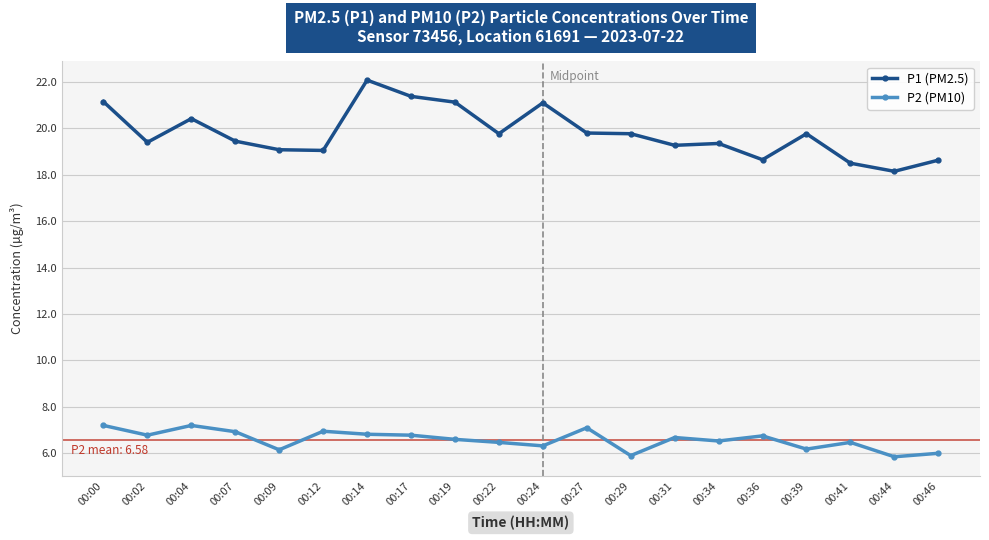

What is the sum of the P1 (PM2.5) values at 00:22 and 00:00?

40.9